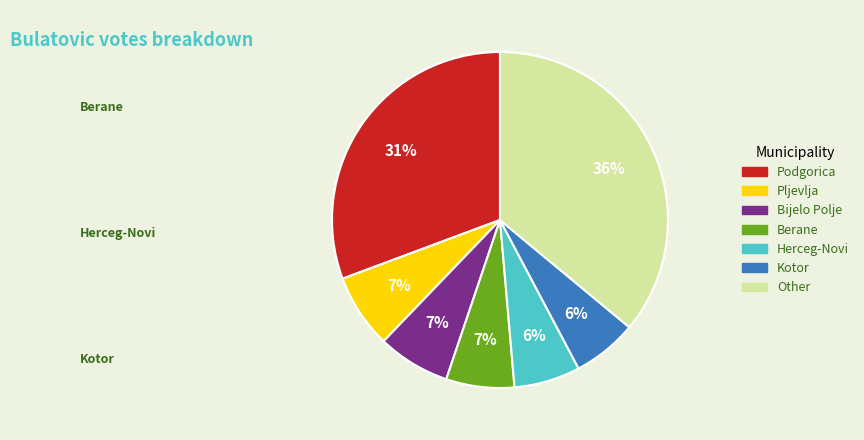

Count the number of slices in the pie.

7